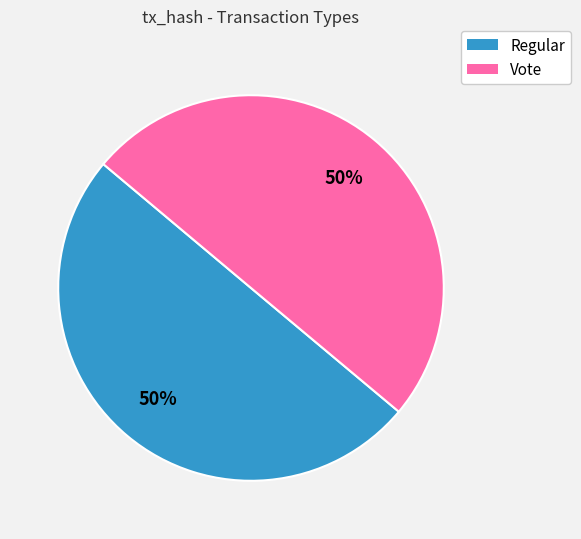

Is it true that Vote is 41% of the pie?

False